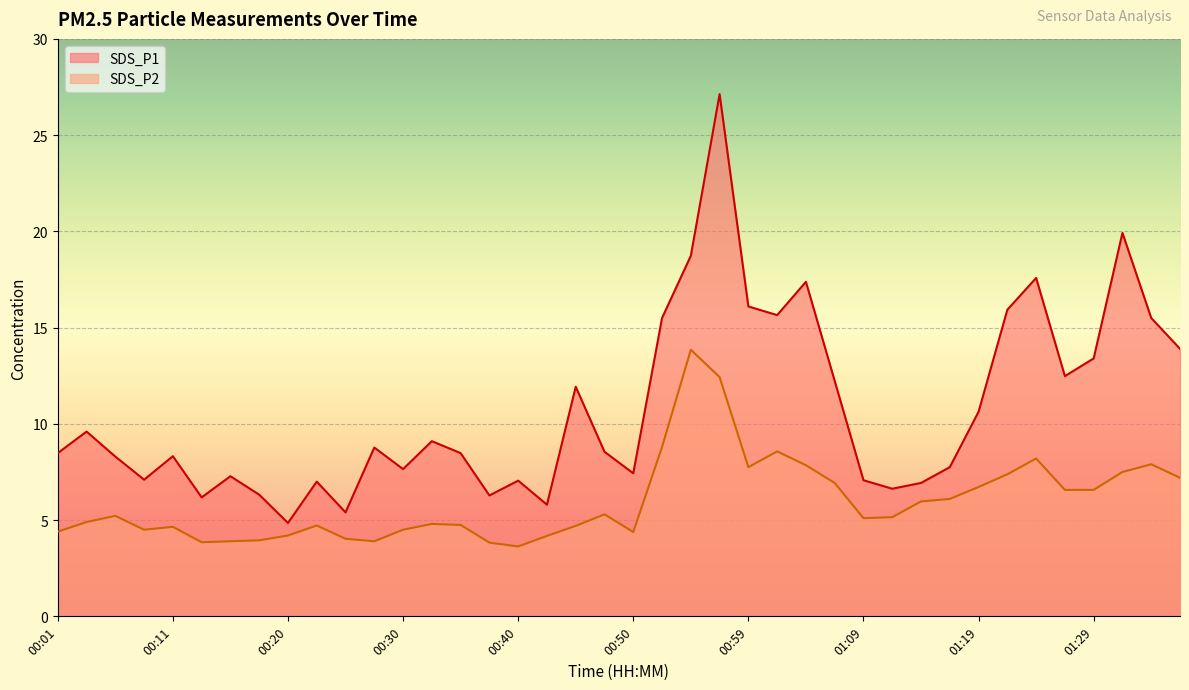

Reading left to right, extract all data points from this chart.

SDS_P1: 8.5	9.6	8.3	7.1	8.3	6.2	7.3	6.3	4.8	7.0	5.4	8.8	7.7	9.1	8.5	6.3	7.0	5.8	11.9	8.6	7.4	15.5	18.7	27.1	16.1	15.7	17.4	12.2	7.1	6.6	6.9	7.8	10.6	15.9	17.6	12.5	13.4	19.9	15.5	13.9
SDS_P2: 4.4	4.9	5.2	4.5	4.7	3.9	3.9	4.0	4.2	4.7	4.0	3.9	4.5	4.8	4.8	3.8	3.6	4.2	4.7	5.3	4.4	8.8	13.8	12.4	7.8	8.6	7.8	6.9	5.1	5.2	6.0	6.1	6.7	7.4	8.2	6.6	6.6	7.5	7.9	7.2